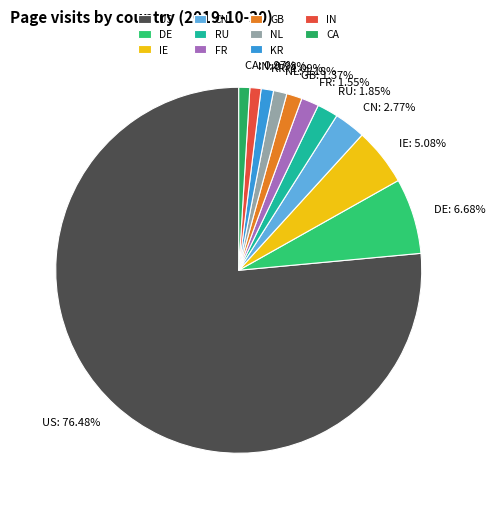

True or false: CA accounts for 11% of the total.

False